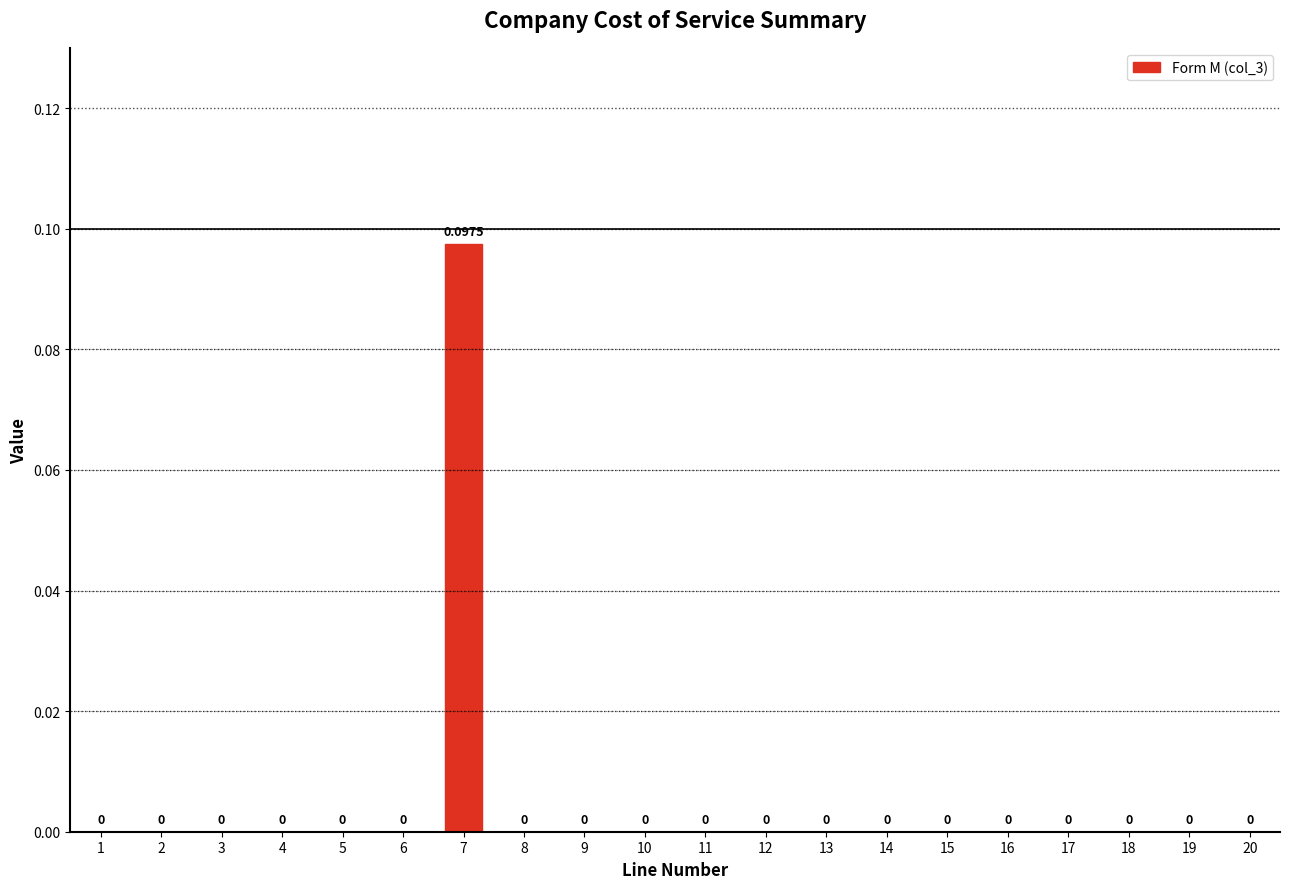

How many data points does each series have?

20